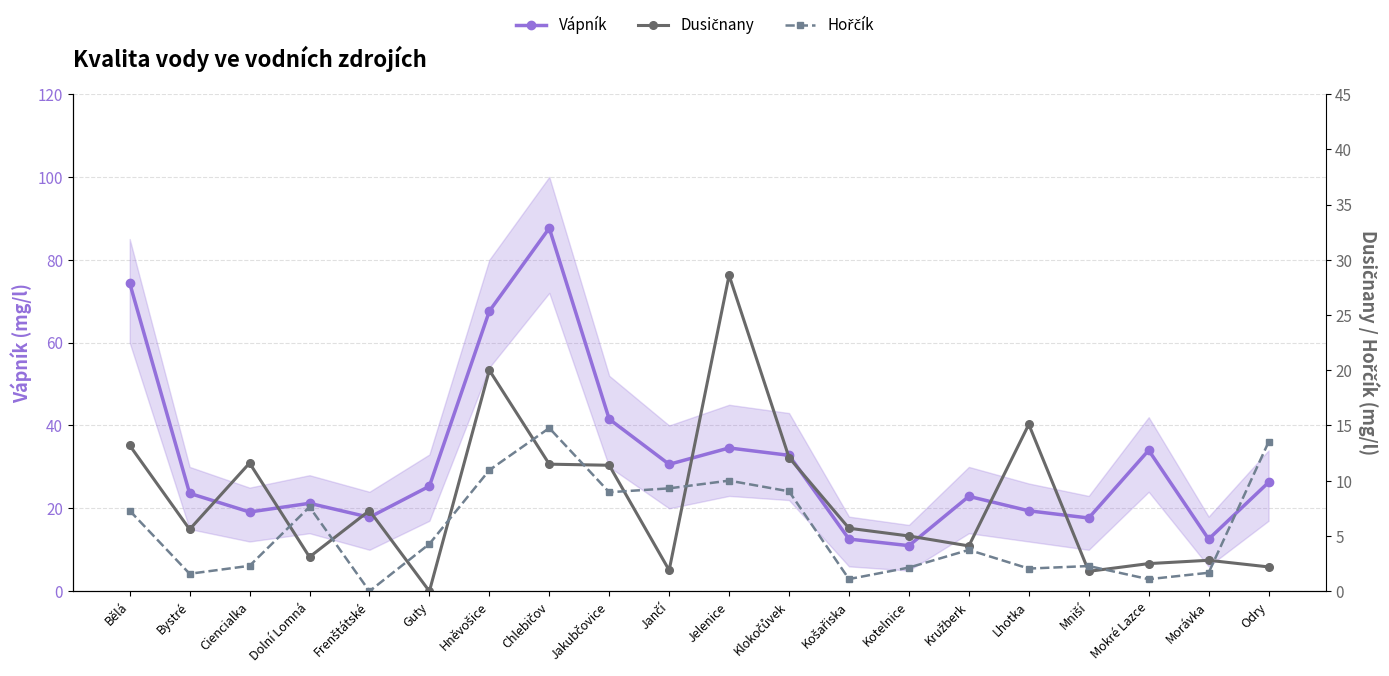

What is the average value of the Vápník series?

31.6